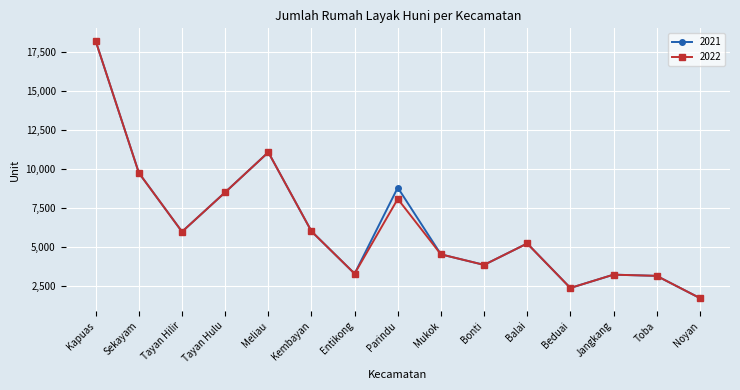

True or false: 2022 has more than 2 points higher than both neighbors.

True